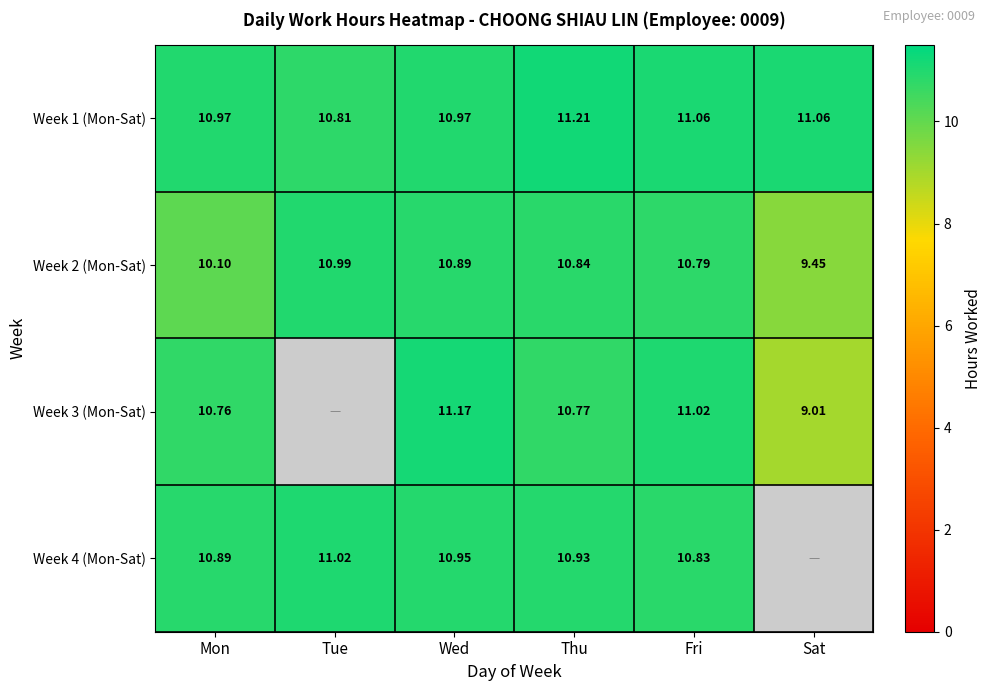

Rank the categories by Week 2 (Mon-Sat) value from lowest to highest.

Sat, Mon, Fri, Thu, Wed, Tue